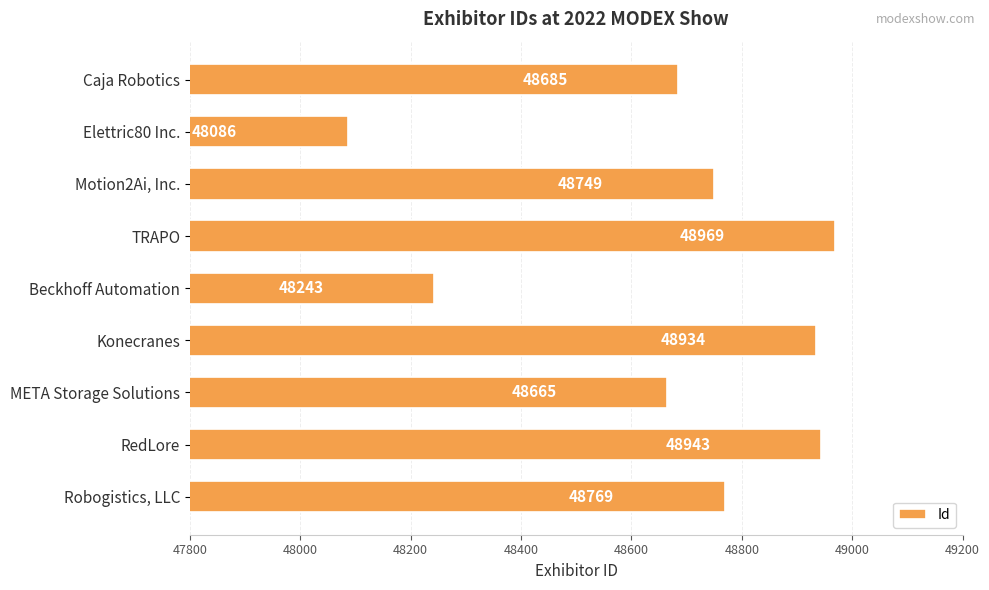

What is the difference between the second highest and second lowest values?

700